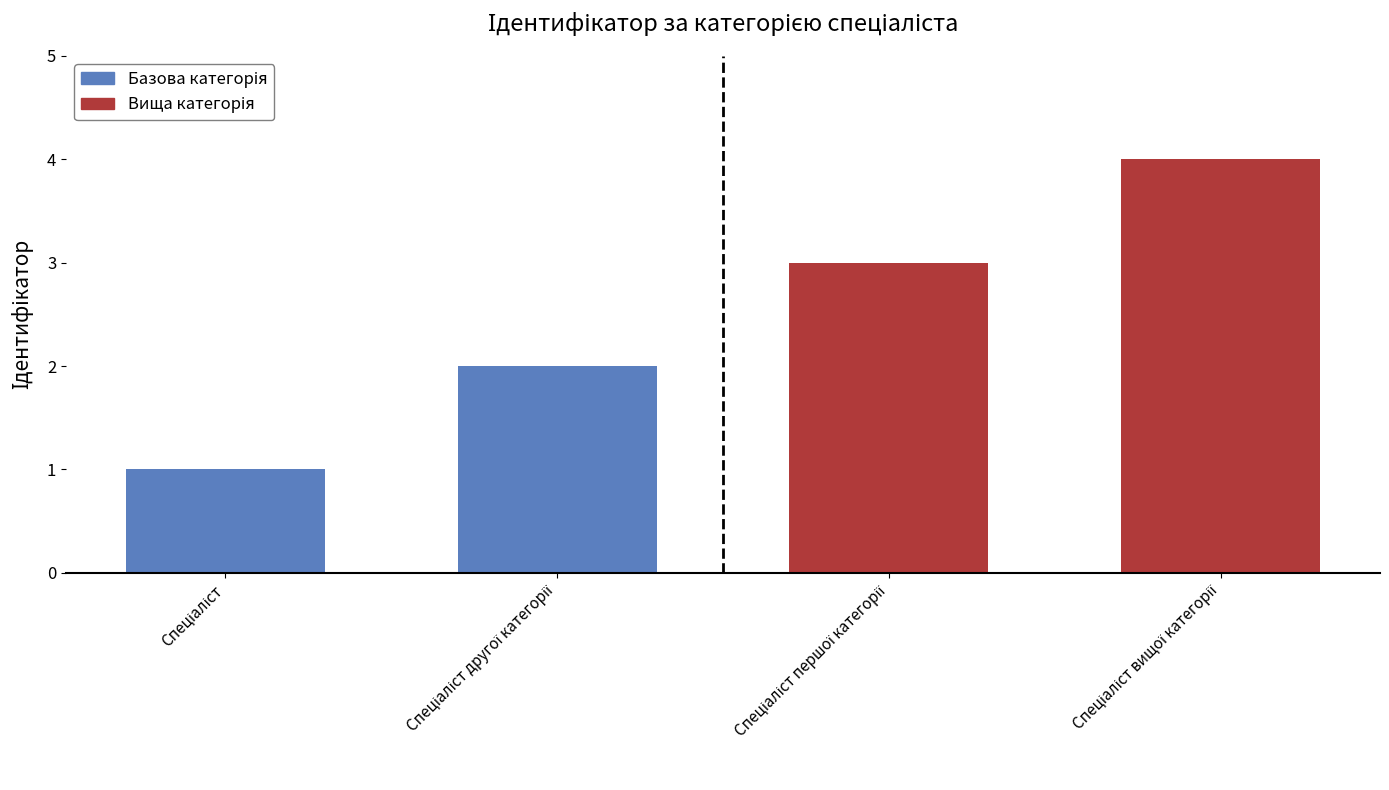

Reading left to right, what are all the values shown in this chart?

1	2	3	4